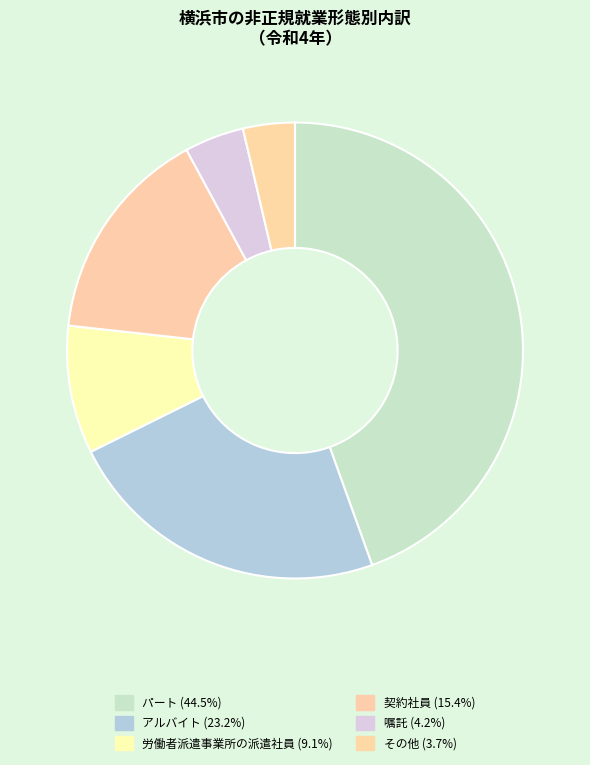

Which slice is the largest?

パート